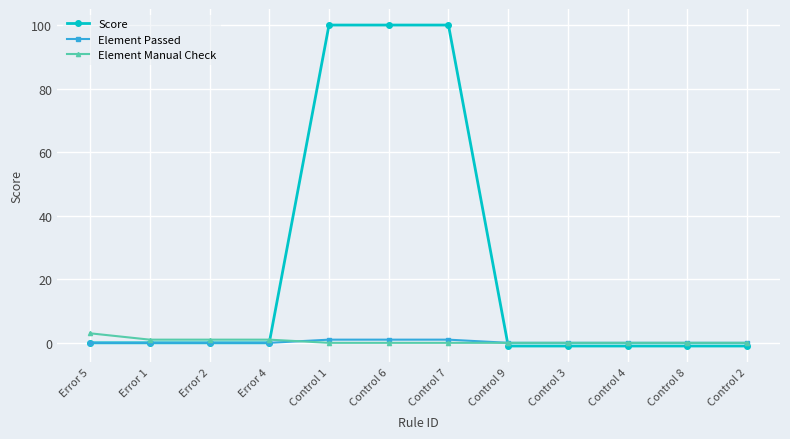

At how many categories does at least one series exceed 93?

3